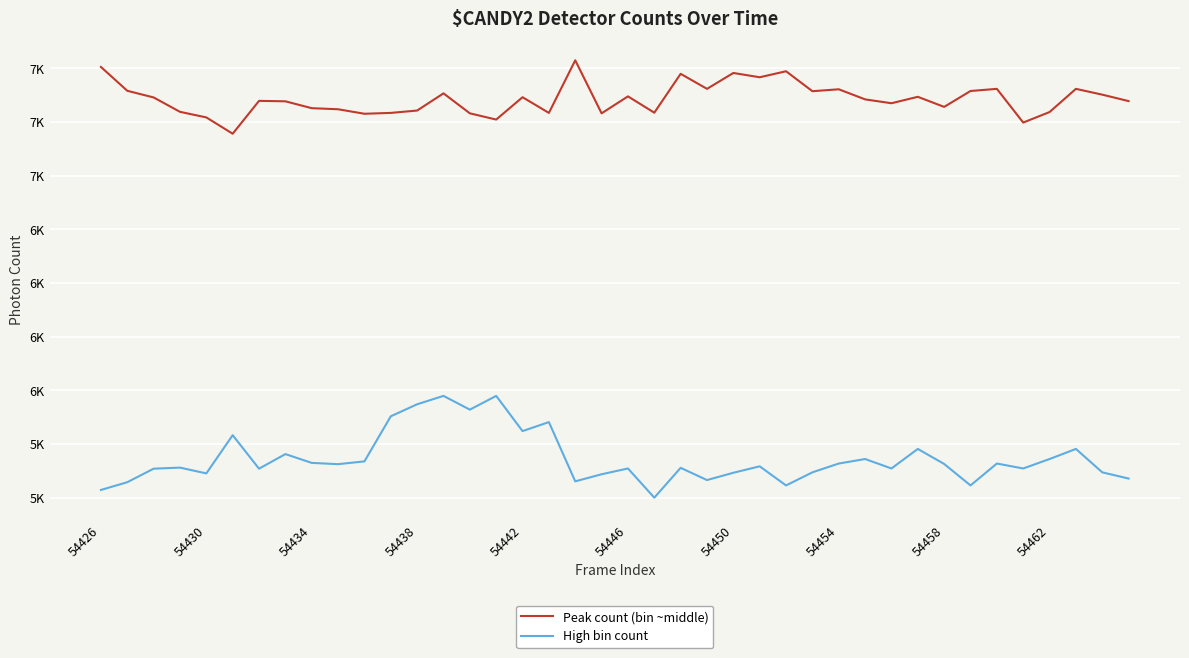

True or false: High bin count and Peak count (bin ~middle) cross at least once.

False